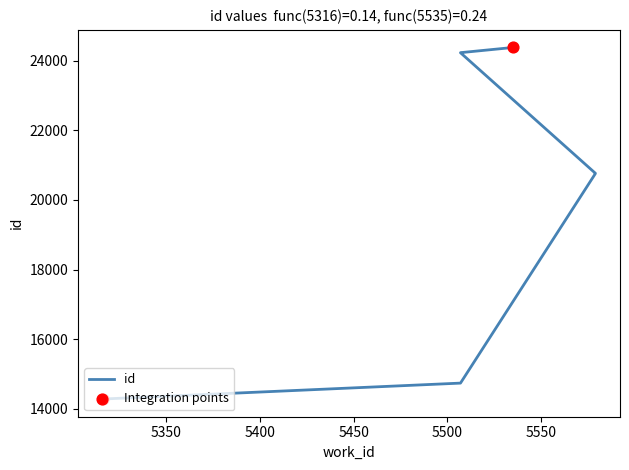

Between 5316 and 5507, which is larger?

5507